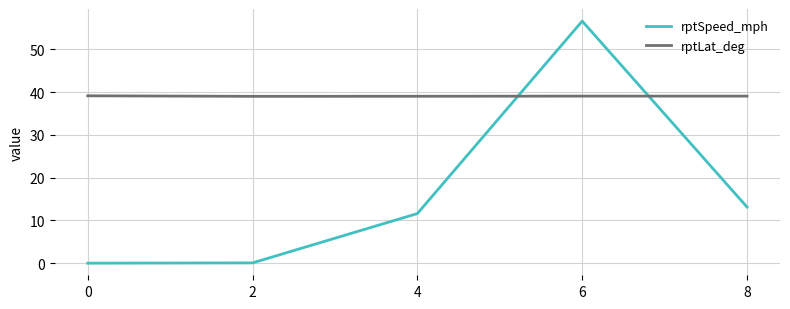

Does the chart display data point markers on the line(s)?

No